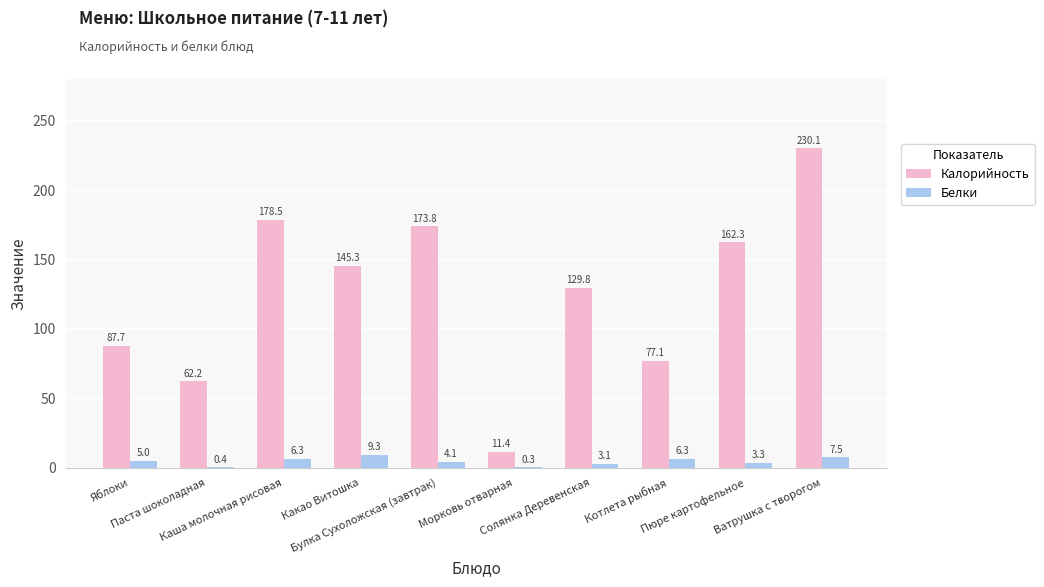

The value of Калорийность at Паста шоколадная is 62.2. True or false?

True